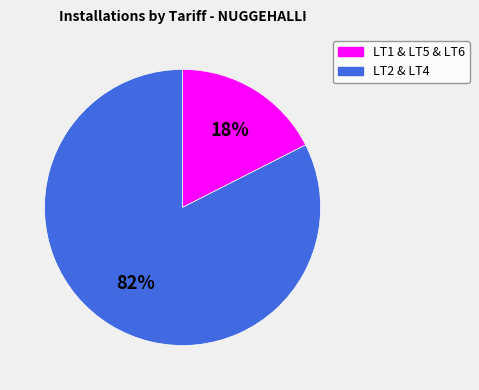

How many segments does this pie chart have?

2